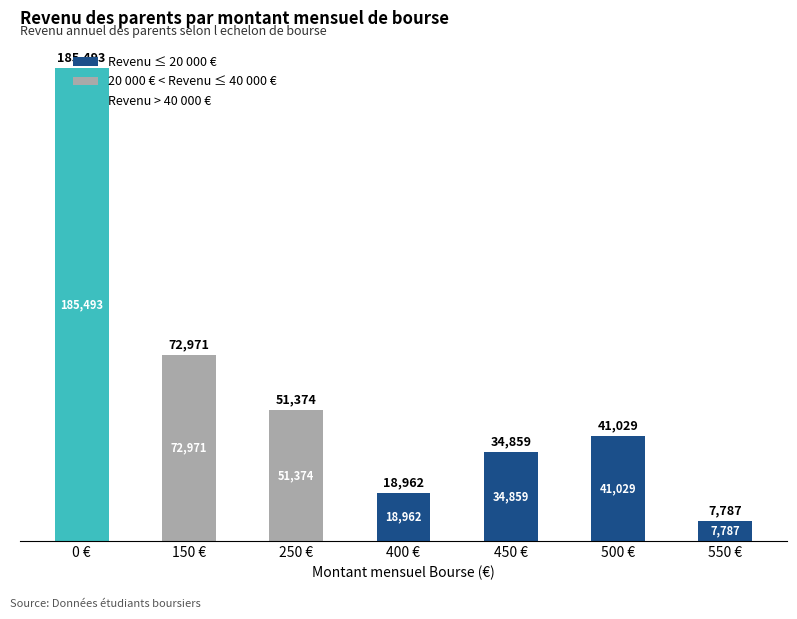

Which category has the highest value in the Revenu ≤ 20 000 € series?

500 €